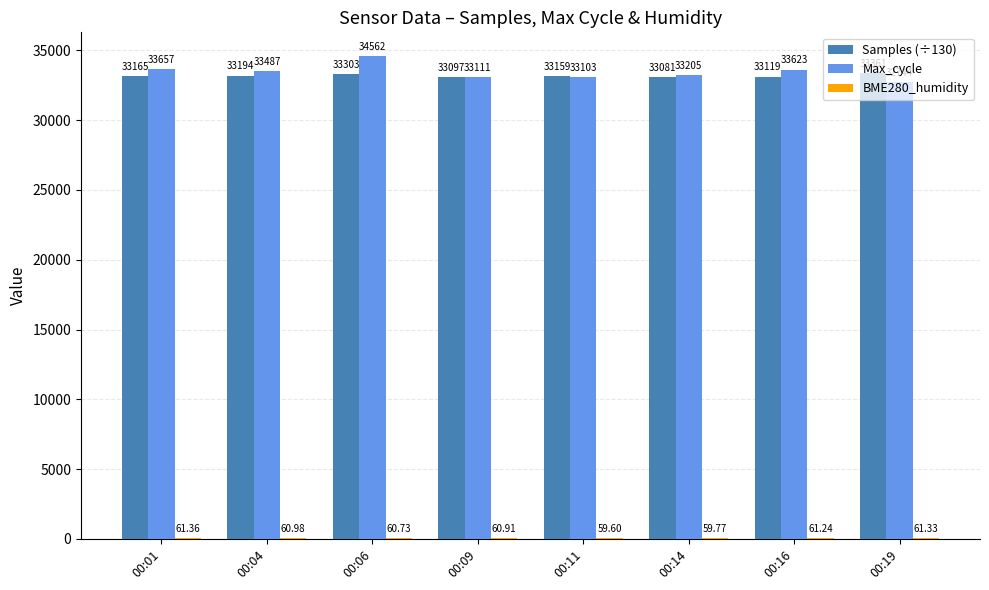

Which series changed the most between 00:11 and 00:19?

Max_cycle